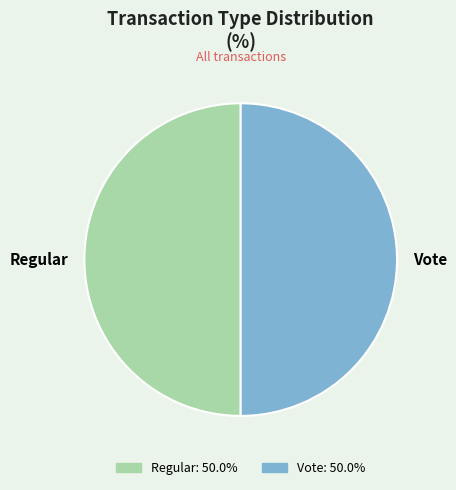

What is the ratio of the value at Vote to the value at Regular?

1.0